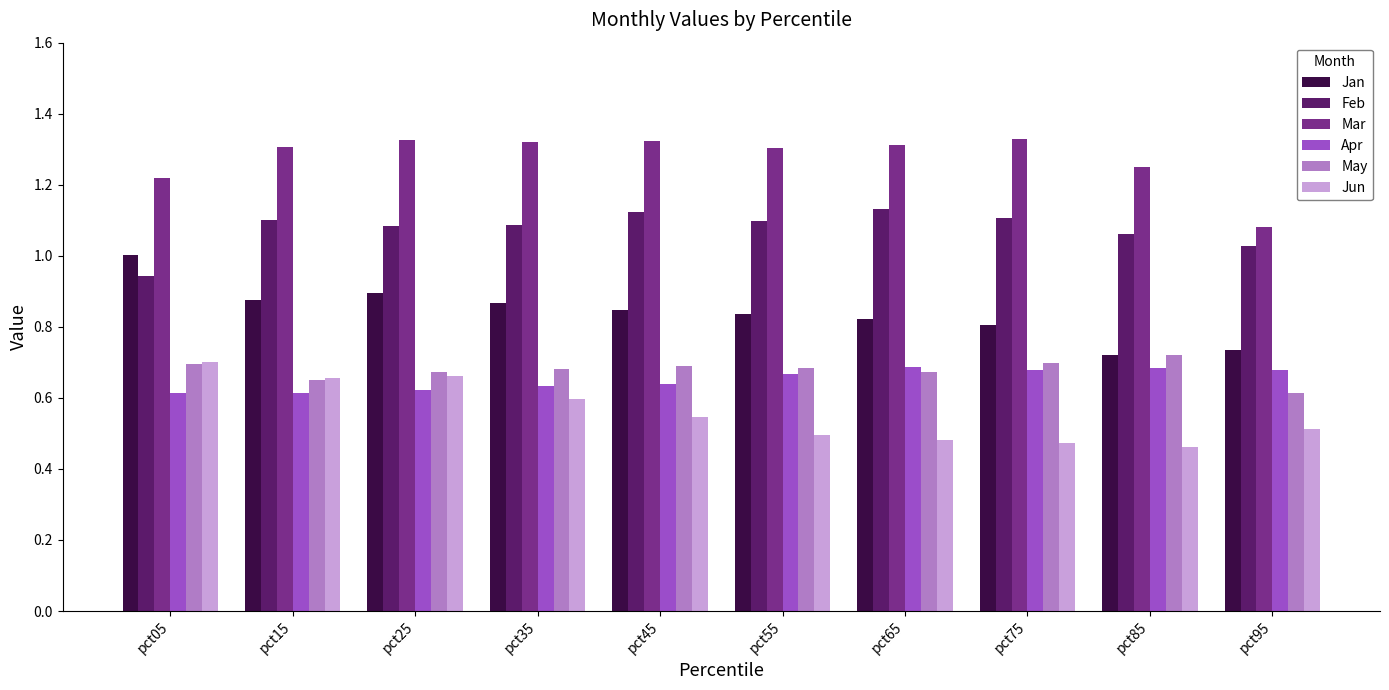

What is the total value across all series at pct55?

5.1